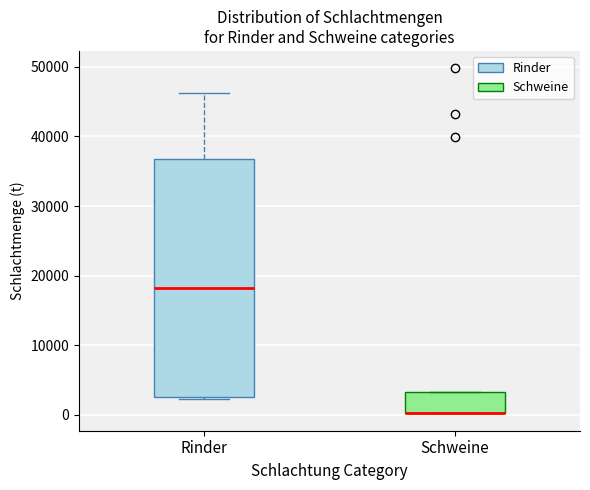

Comparing the boxes themselves (not the whiskers), which one is the tallest?

Rinder